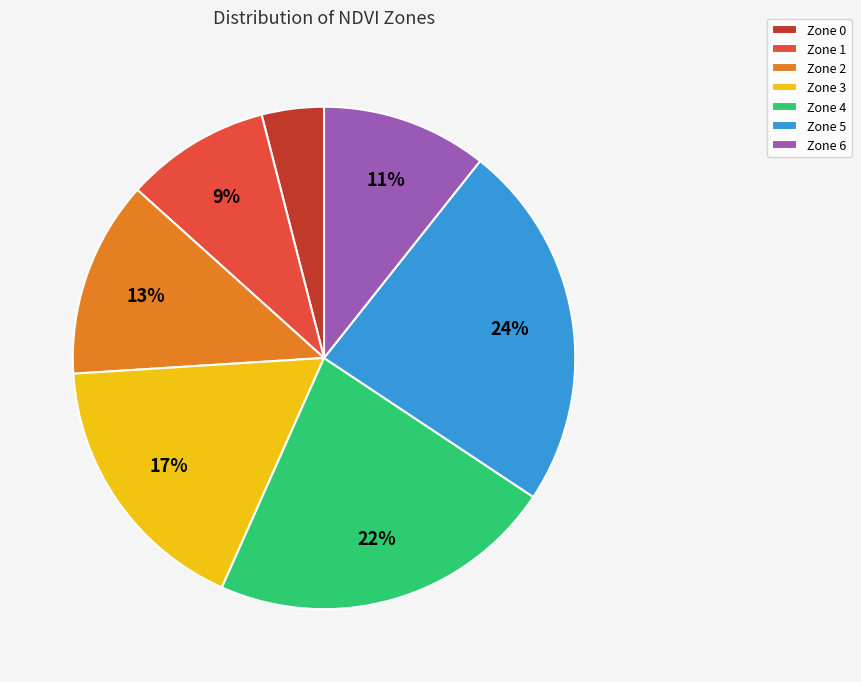

Is the sum of Zone 4 and Zone 5 greater than half?

No